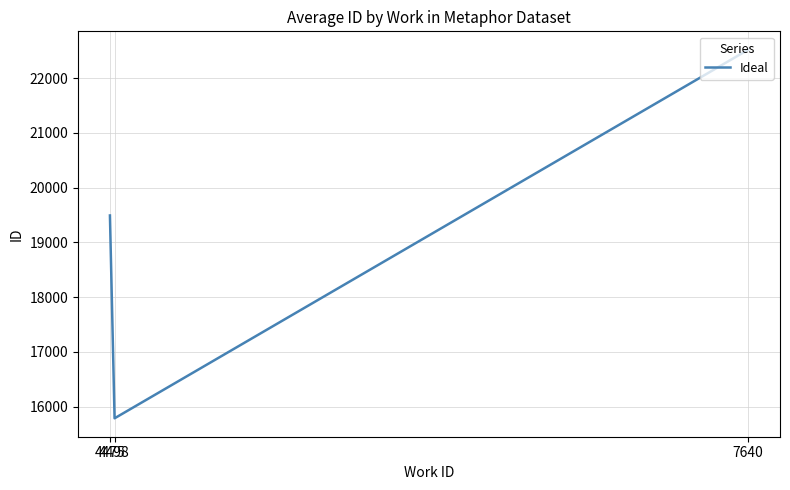

Approximately how many times larger is the value at 7640 compared to 4498?

1.4